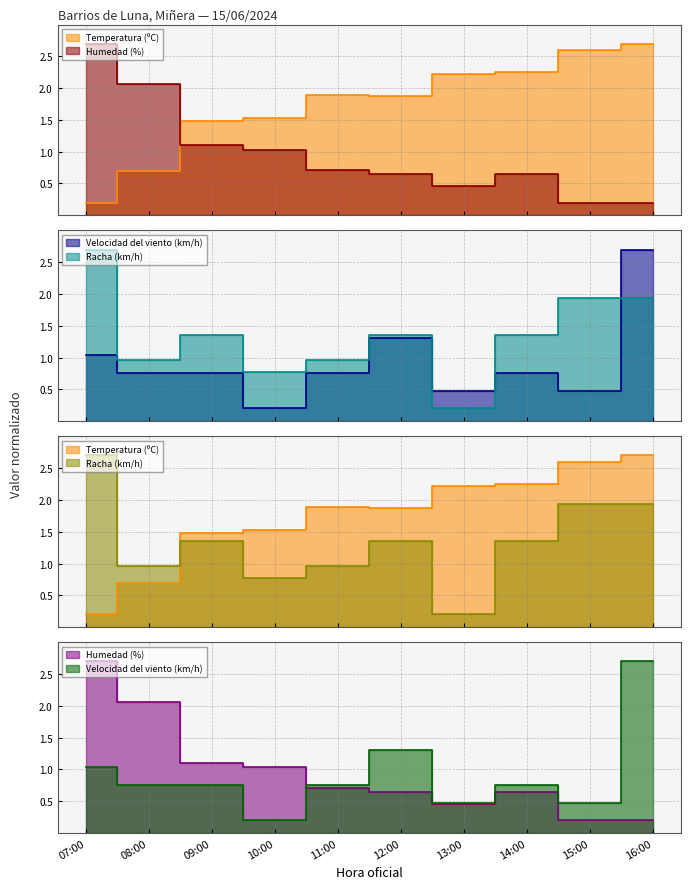

Read the Humedad (%) value at 08:00.

2.1